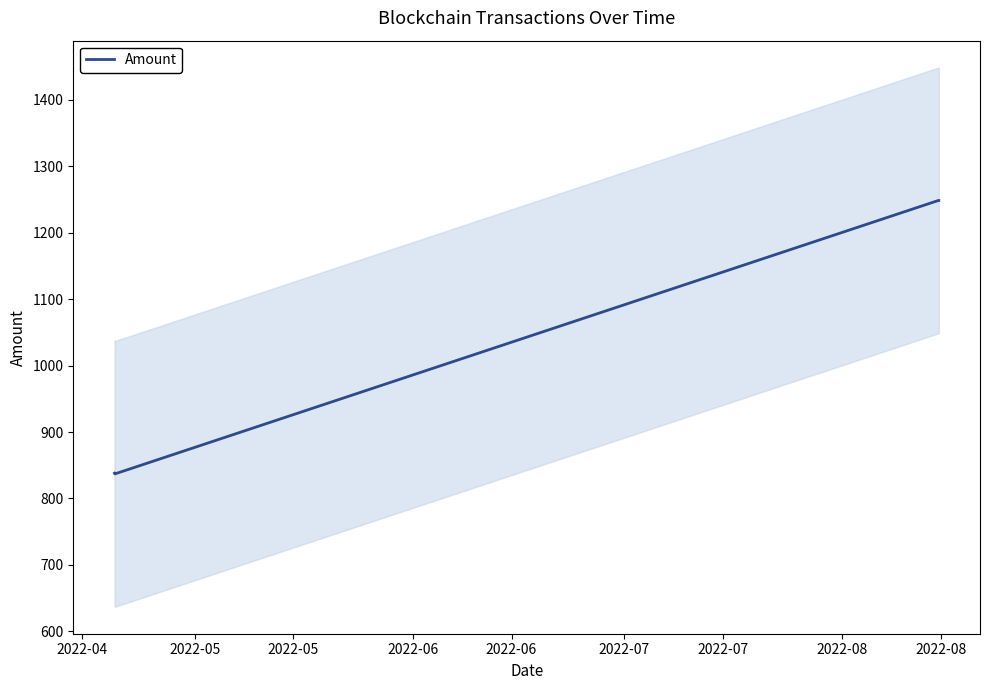

How many values exceed 1248?

2